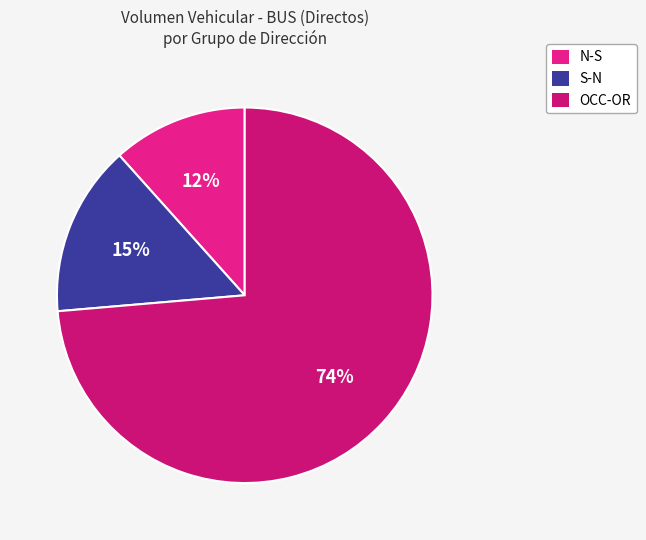

How many segments does this pie chart have?

3